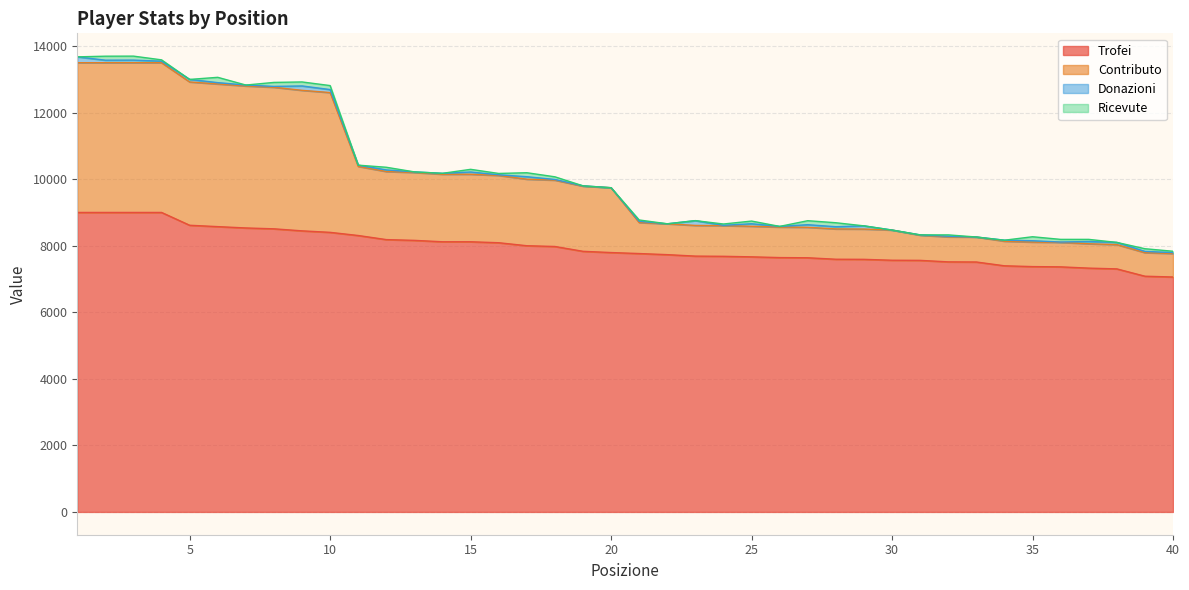

What is the sum of the Trofei values at 26 and 31?

15204